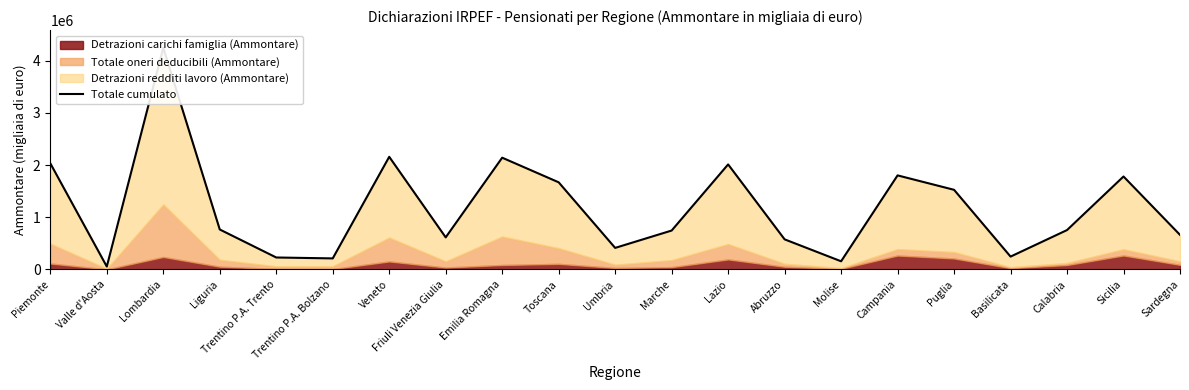

What is the label of the 9th point from the left?

Emilia Romagna